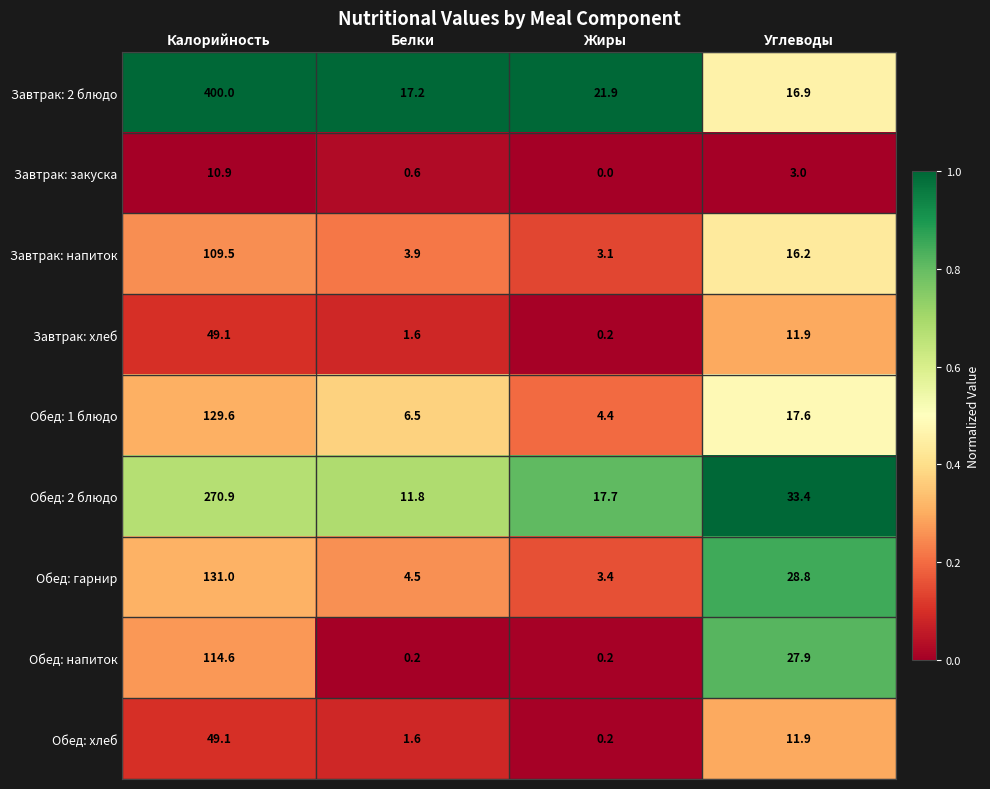

Is it true that Завтрак: напиток equals 4.6 at Жиры?

False